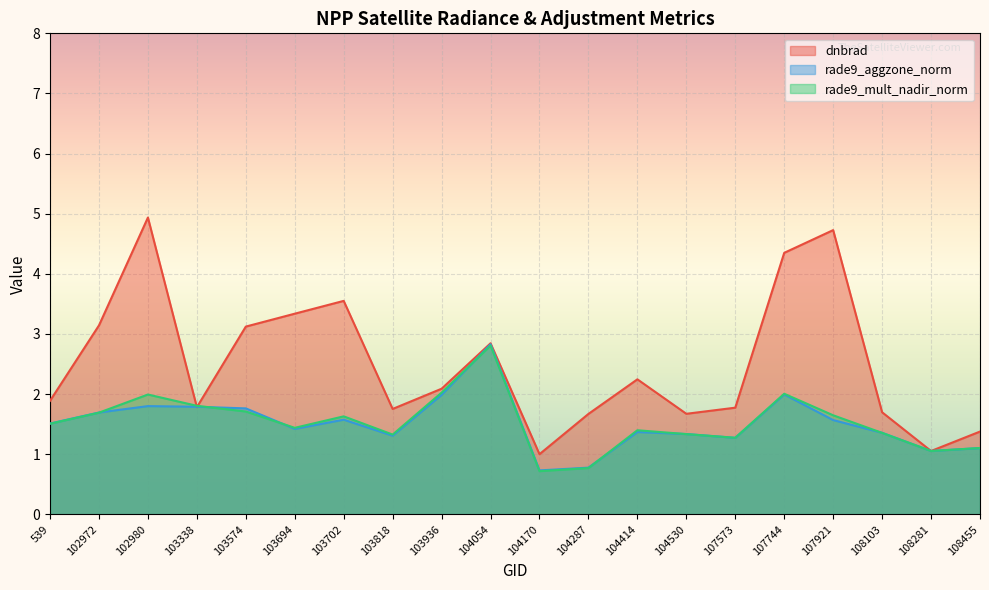

What is the difference between the second highest and minimum values in the rade9_mult_nadir_norm series?

1.3